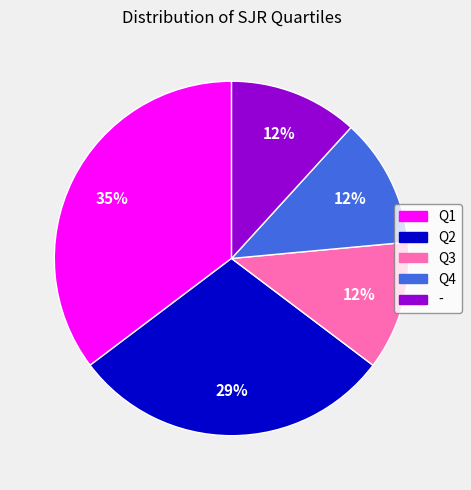

To the nearest percent, what is the combined percentage of Q3 and Q1?

47%